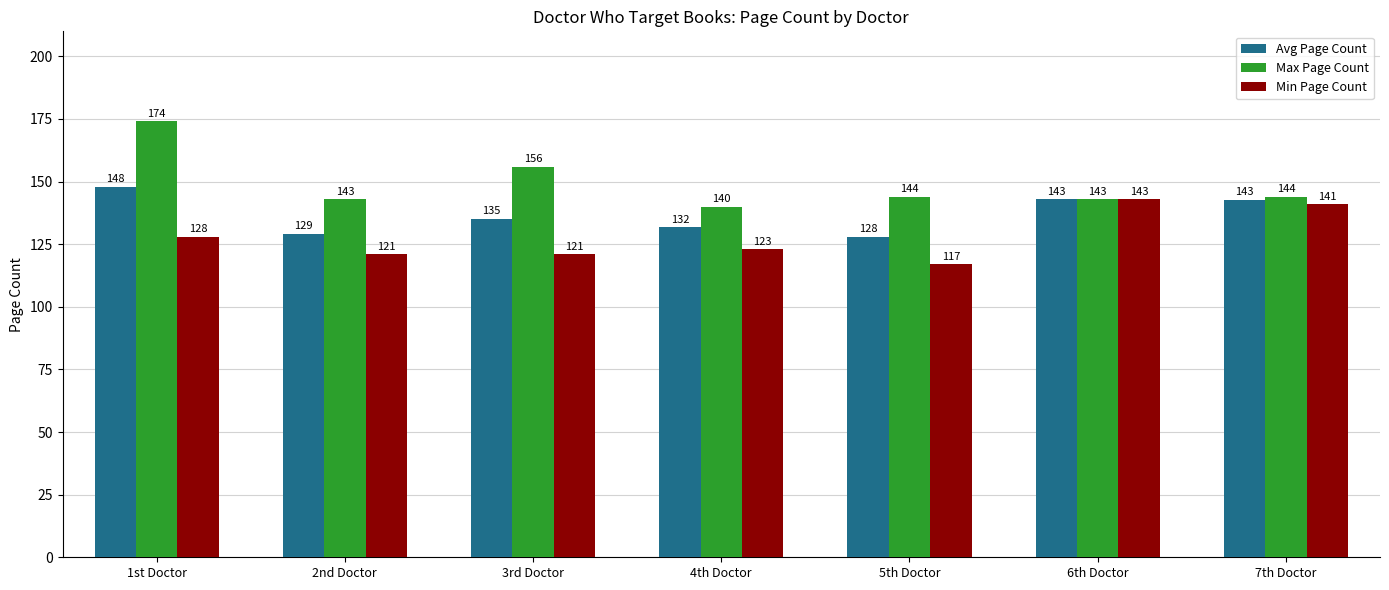

Rank the series at 1st Doctor from highest to lowest value.

Max Page Count, Avg Page Count, Min Page Count